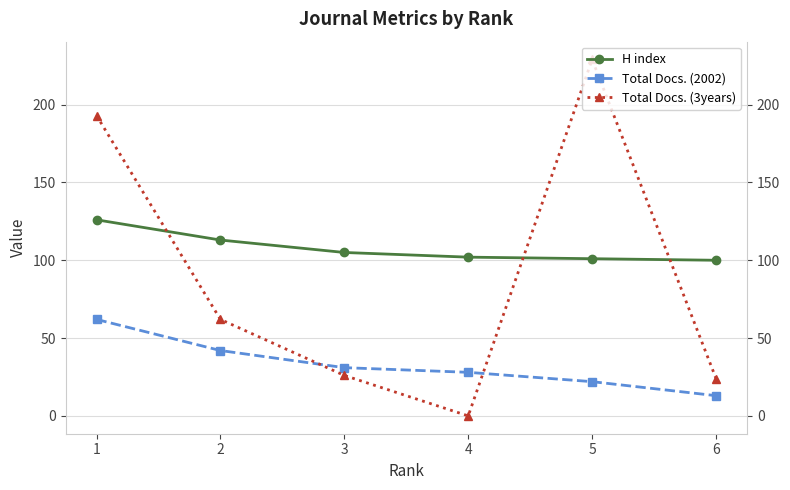

Between which two adjacent categories do Total Docs. (3years) and H index first intersect?

1 and 2